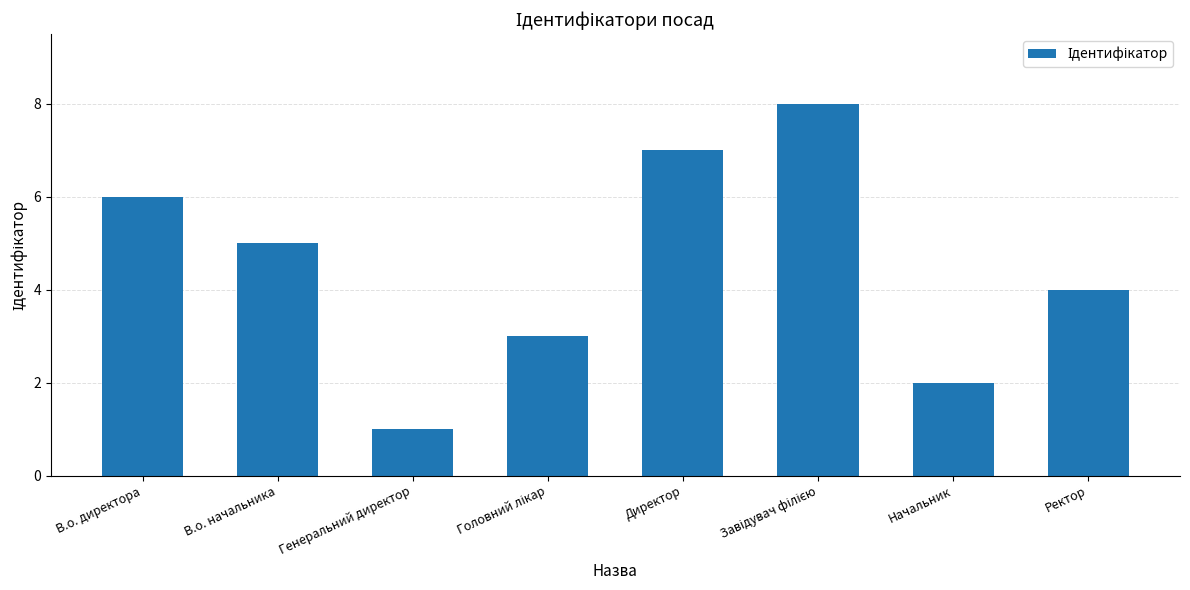

How many data points are less than 5?

4